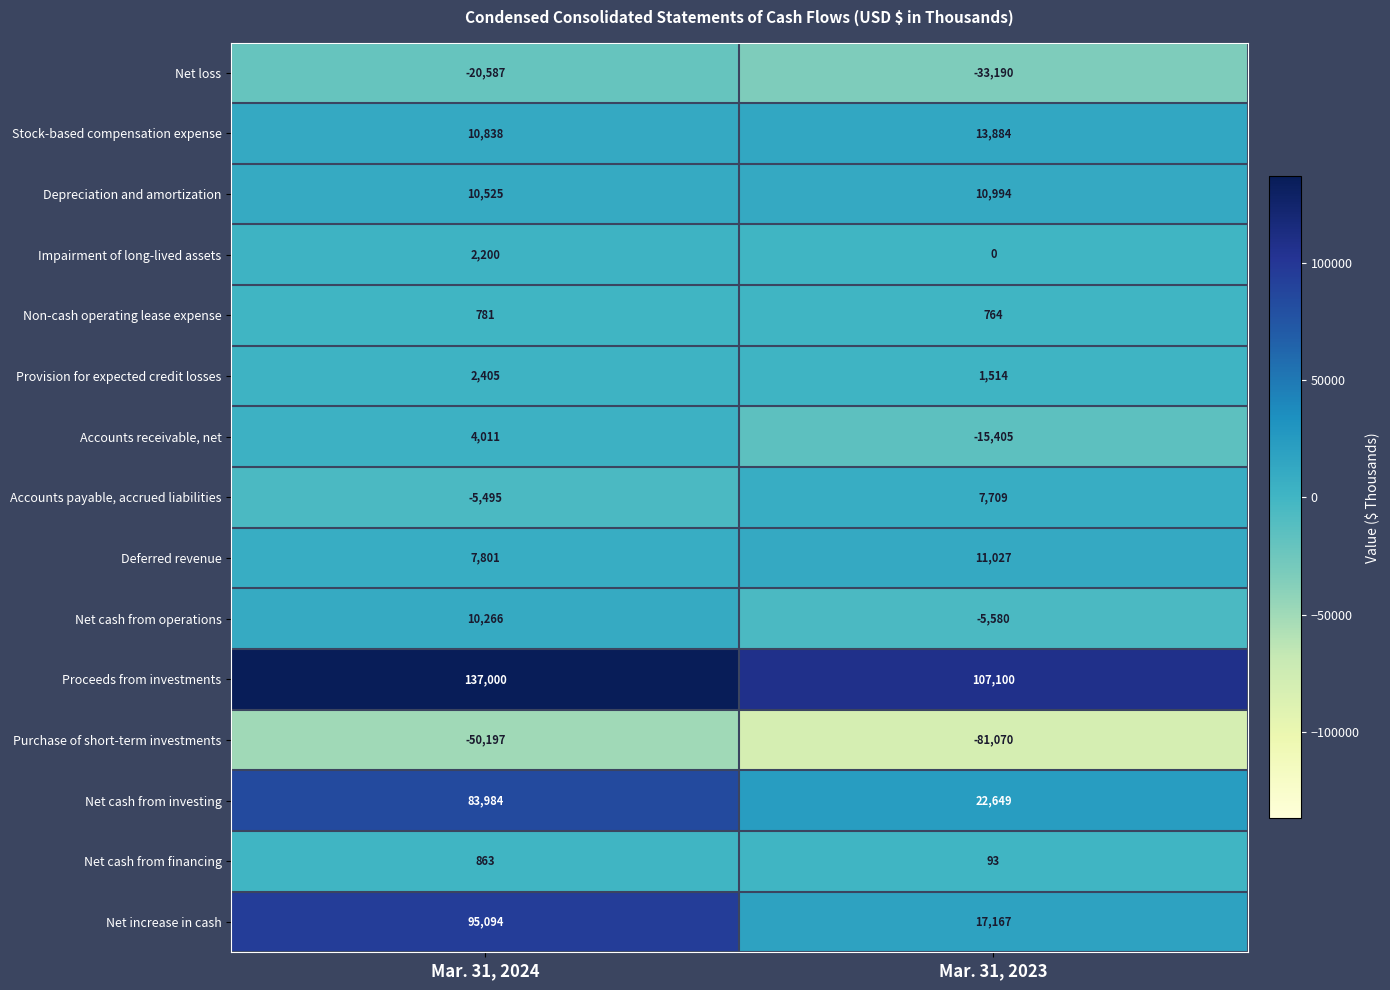

Rank the categories by Deferred revenue value from lowest to highest.

Mar. 31, 2024, Mar. 31, 2023